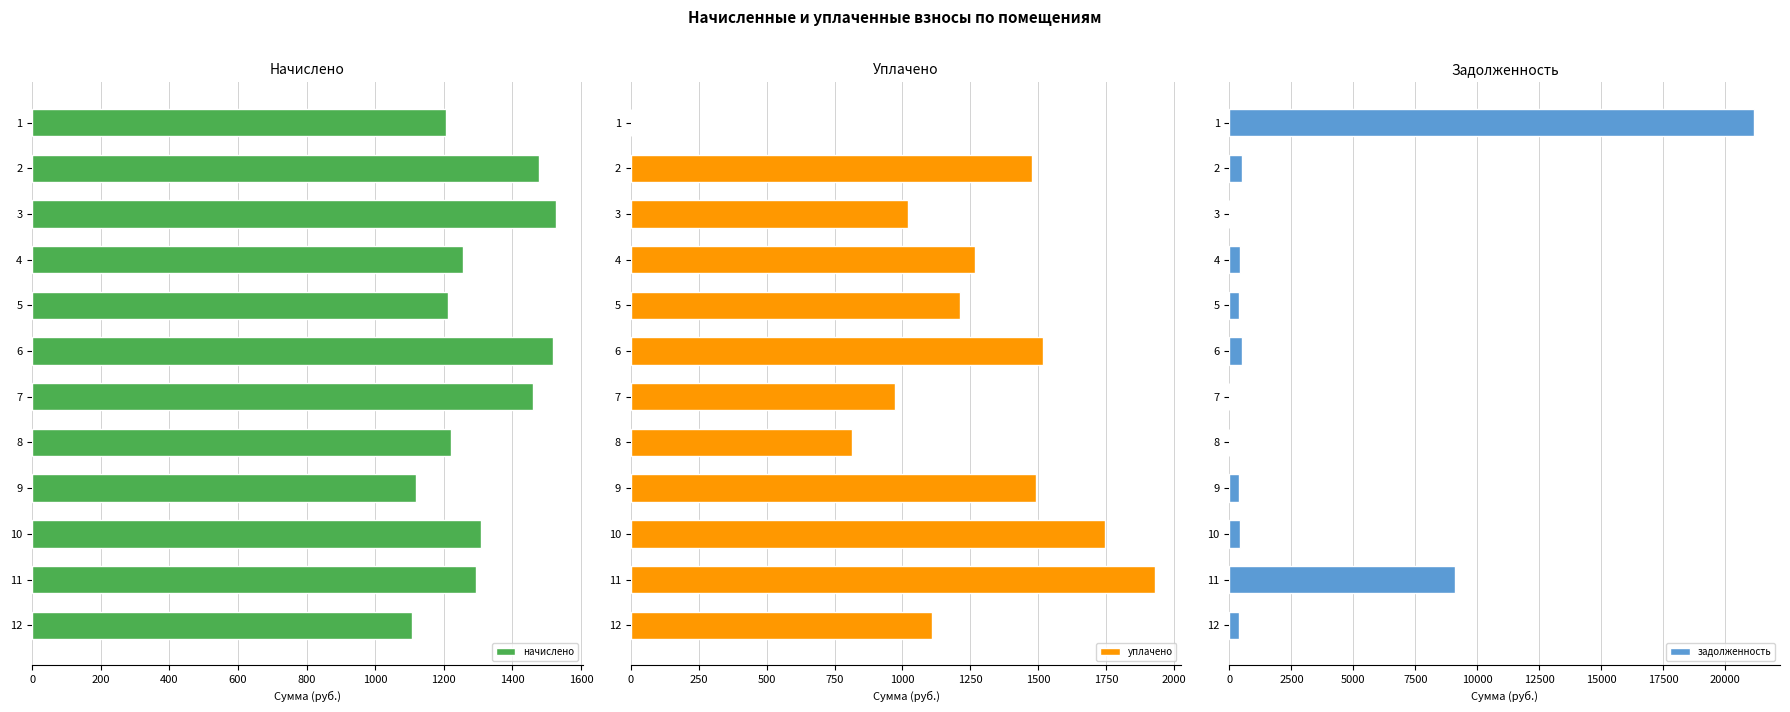

Is it true that начислено equals 1107.1 at 12?

True